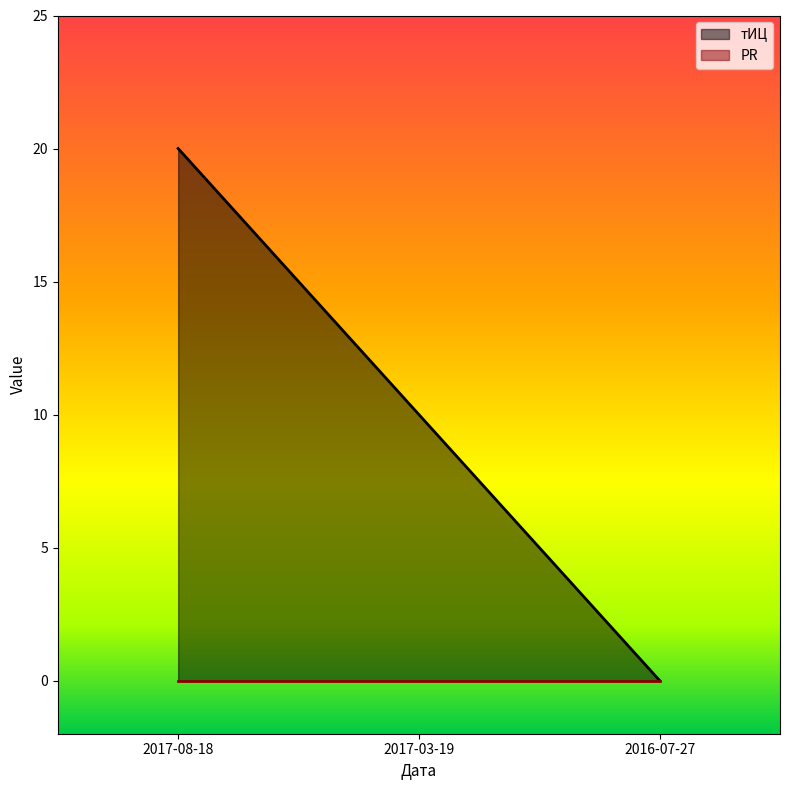

What is the label of the 2nd point from the right?

2017-03-19